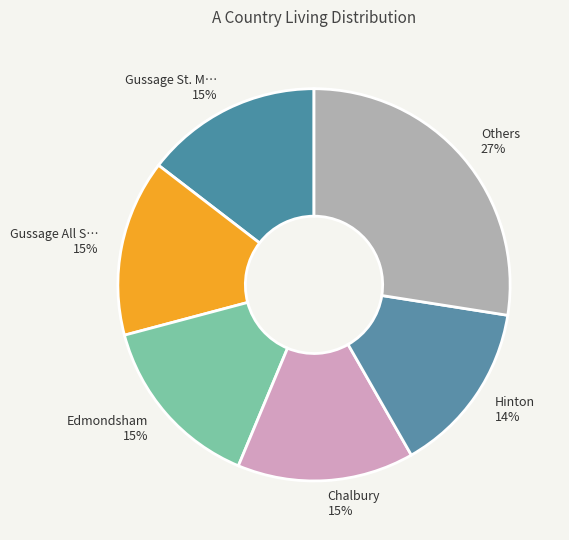

Is there a majority slice in this chart?

No